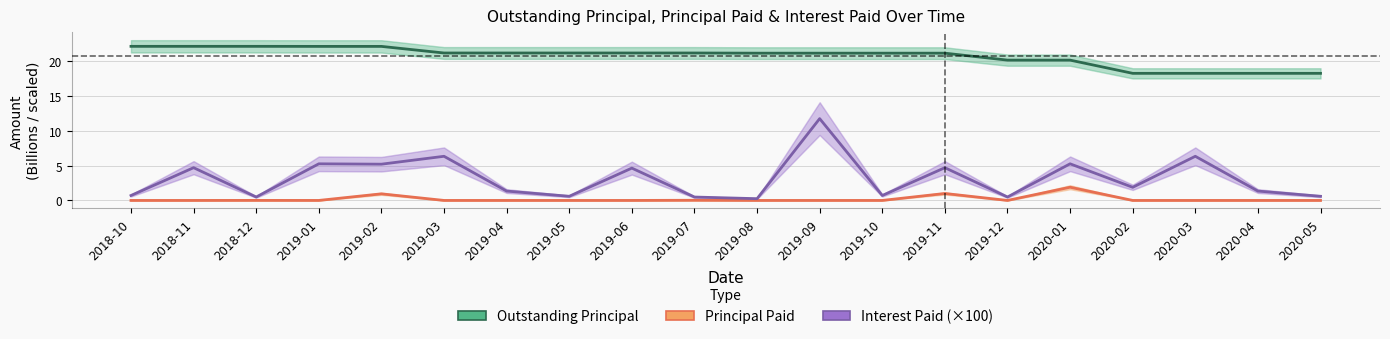

Is the value of Principal Paid at 2018-12 greater than the value of Interest Paid (×100) at 2019-09?

No